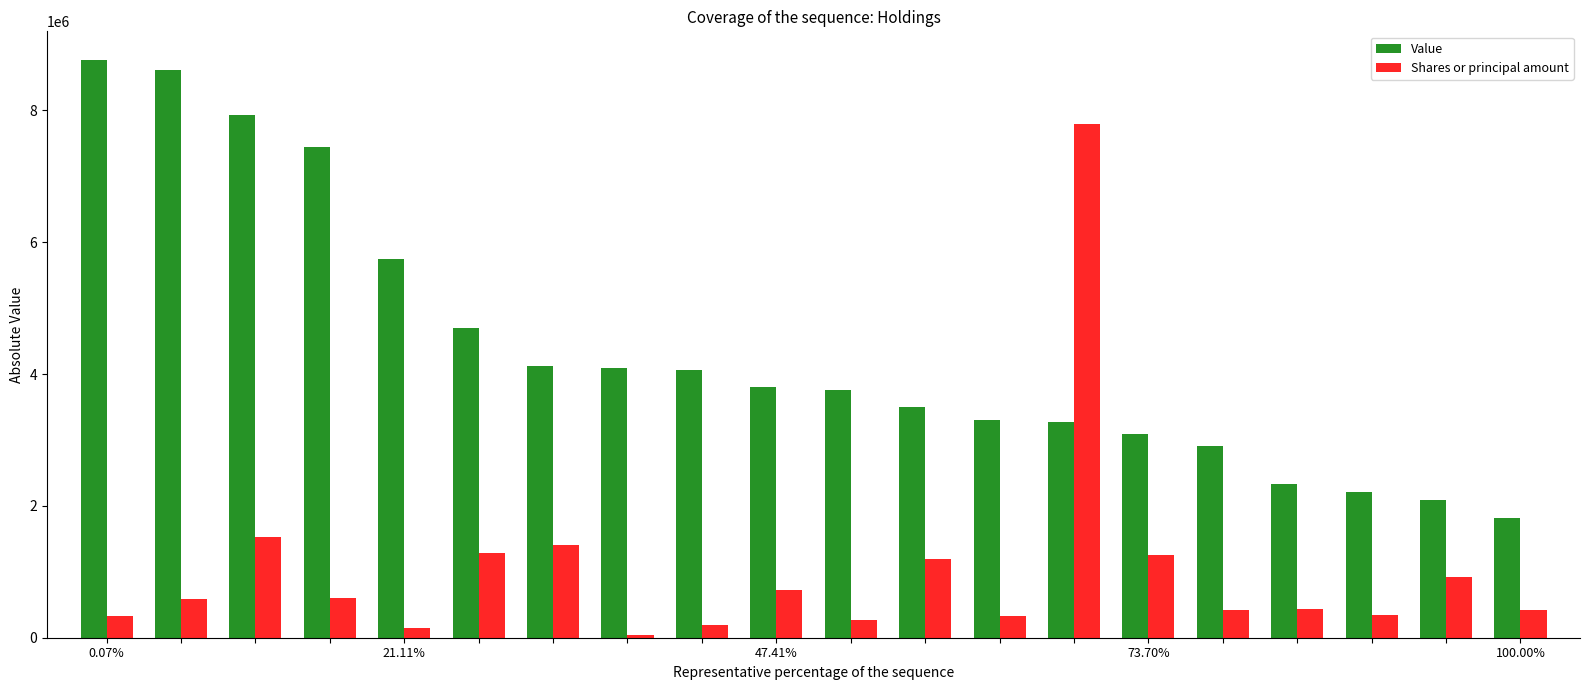

Which series has the largest range (max minus min)?

Shares or principal amount